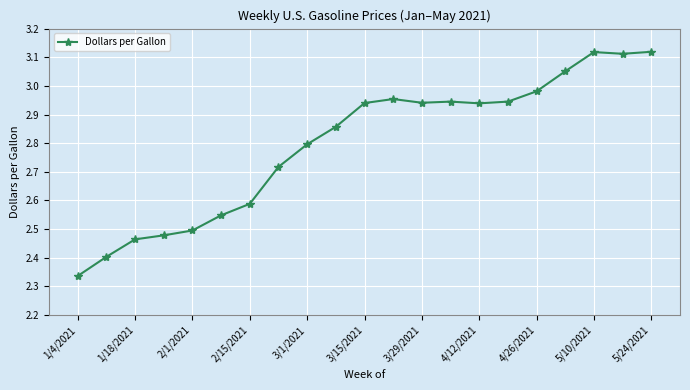

True or false: there are more than 0 points higher than both neighbors.

True